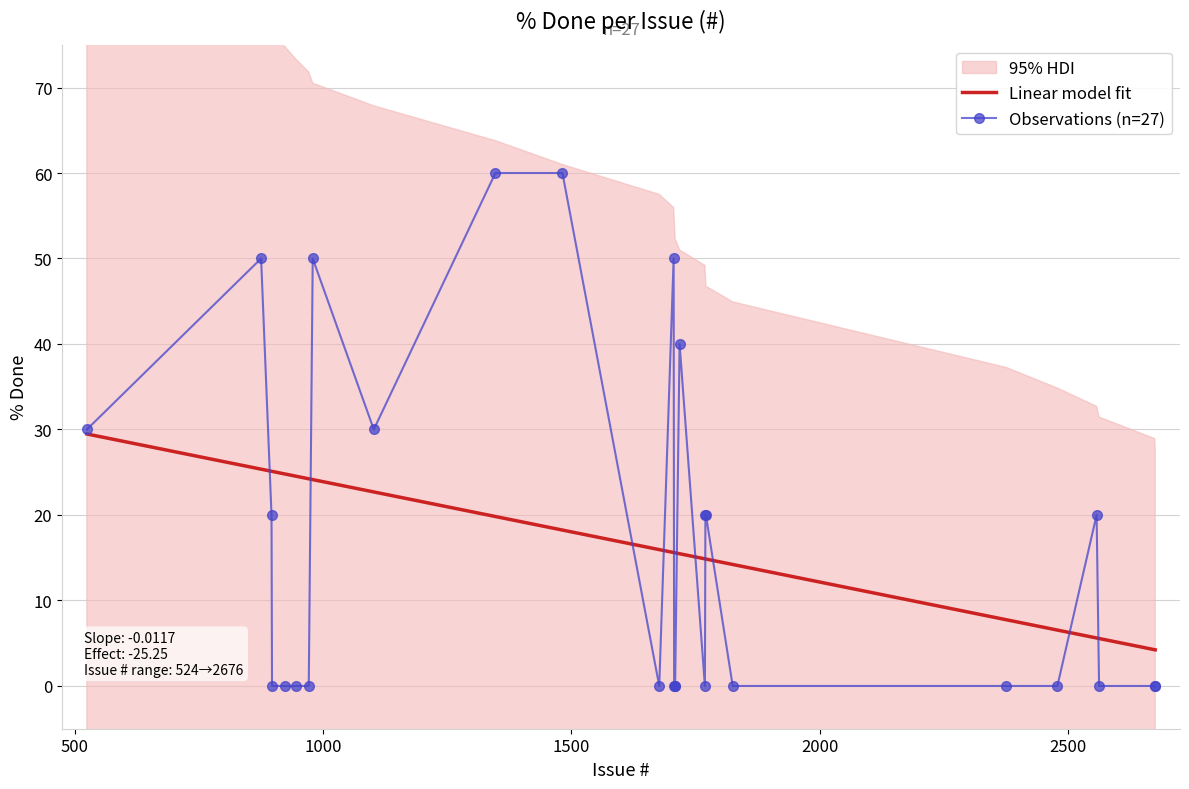

How many intersections are there between Observations (n=27) and Linear model fit?

11